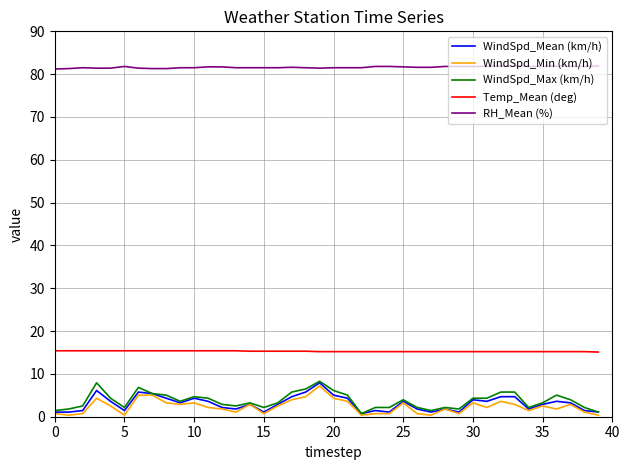

Which series has the largest total across all categories?

RH_Mean (%)